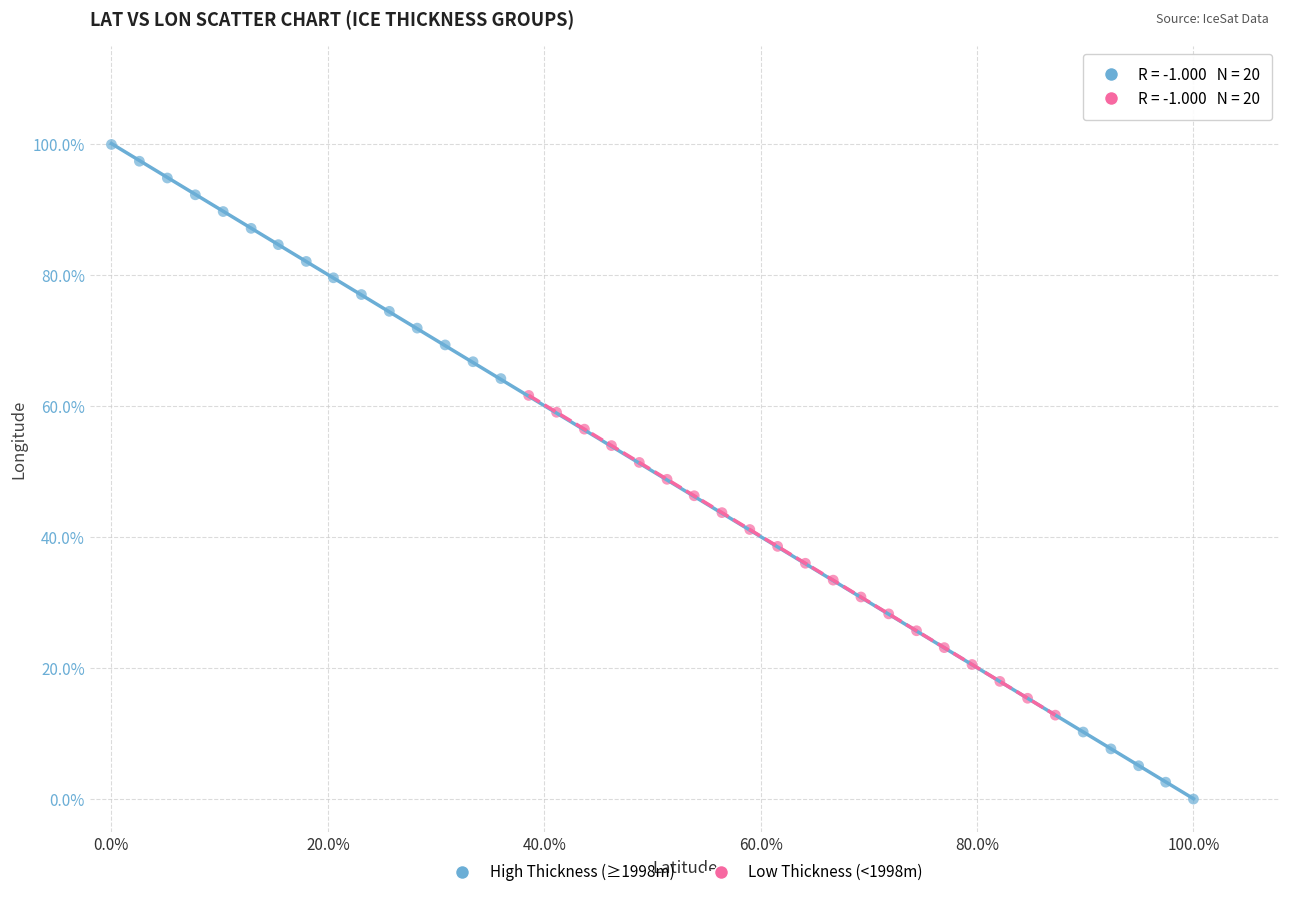

What are all the series names shown in the legend?

High Thickness (≥1998m), Low Thickness (<1998m)